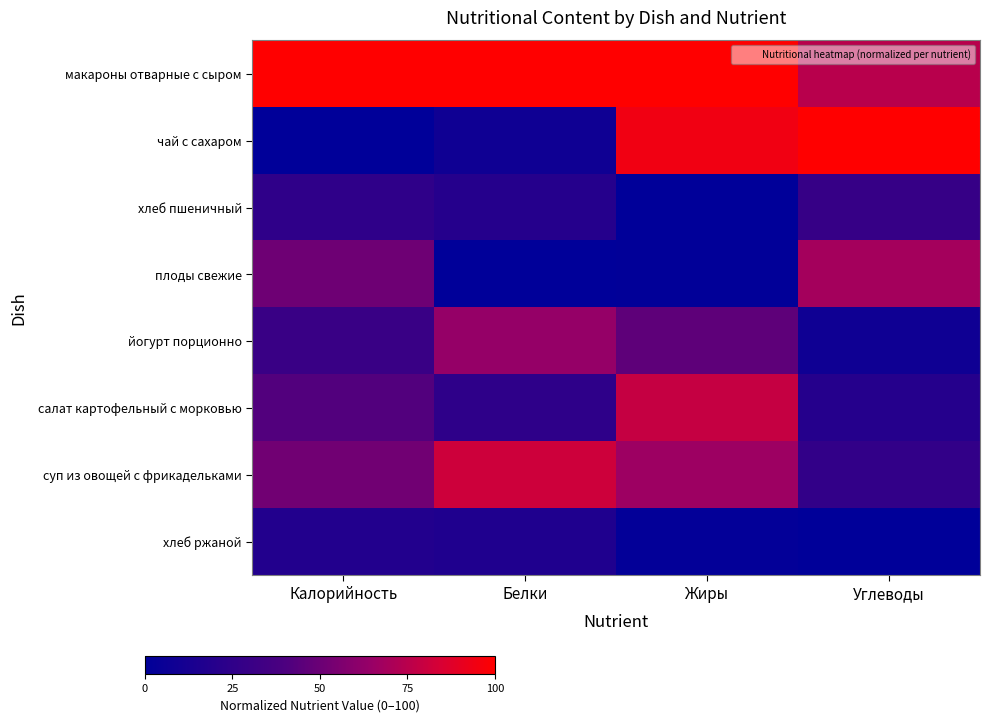

Reading left to right, what are all the values shown in this chart?

макароны отварные с сыром: Калорийность=100.0	Белки=100.0	Жиры=100.0	Углеводы=74.9
чай с сахаром: Калорийность=0.0	Белки=7.8	Жиры=94.4	Углеводы=100.0
хлеб пшеничный: Калорийность=24.9	Белки=19.6	Жиры=0.0	Углеводы=28.6
плоды свежие: Калорийность=50.9	Белки=0.0	Жиры=1.1	Углеводы=68.5
йогурт порционно: Калорийность=30.2	Белки=63.7	Жиры=46.1	Углеводы=8.6
салат картофельный с морковью: Калорийность=42.0	Белки=24.5	Жиры=78.7	Углеводы=19.9
суп из овощей с фрикадельками: Калорийность=52.0	Белки=81.4	Жиры=66.3	Углеводы=26.8
хлеб ржаной: Калорийность=18.0	Белки=16.5	Жиры=1.8	Углеводы=0.0